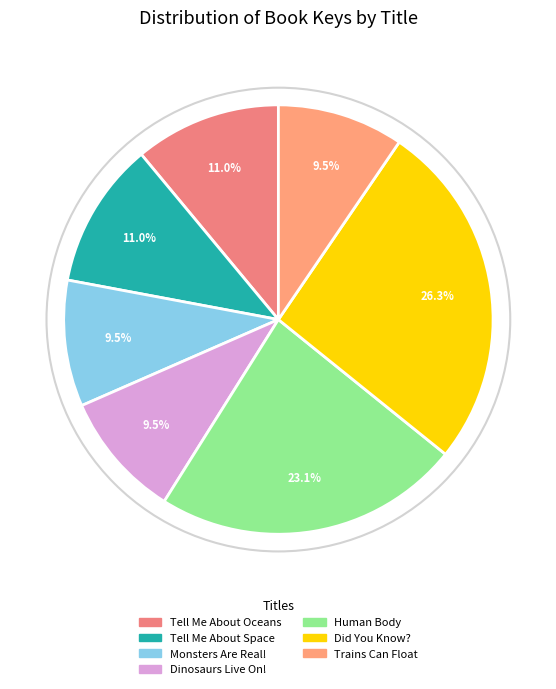

Rank the categories by value from lowest to highest.

Monsters Are Real!, Trains Can Float, Dinosaurs Live On!, Tell Me About Space, Tell Me About Oceans, Human Body, Did You Know?